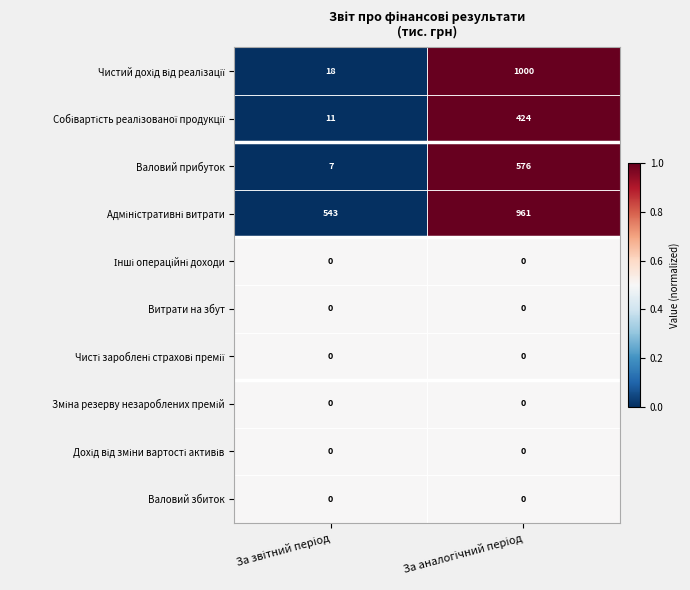

What is the maximum value shown in the chart?

1000